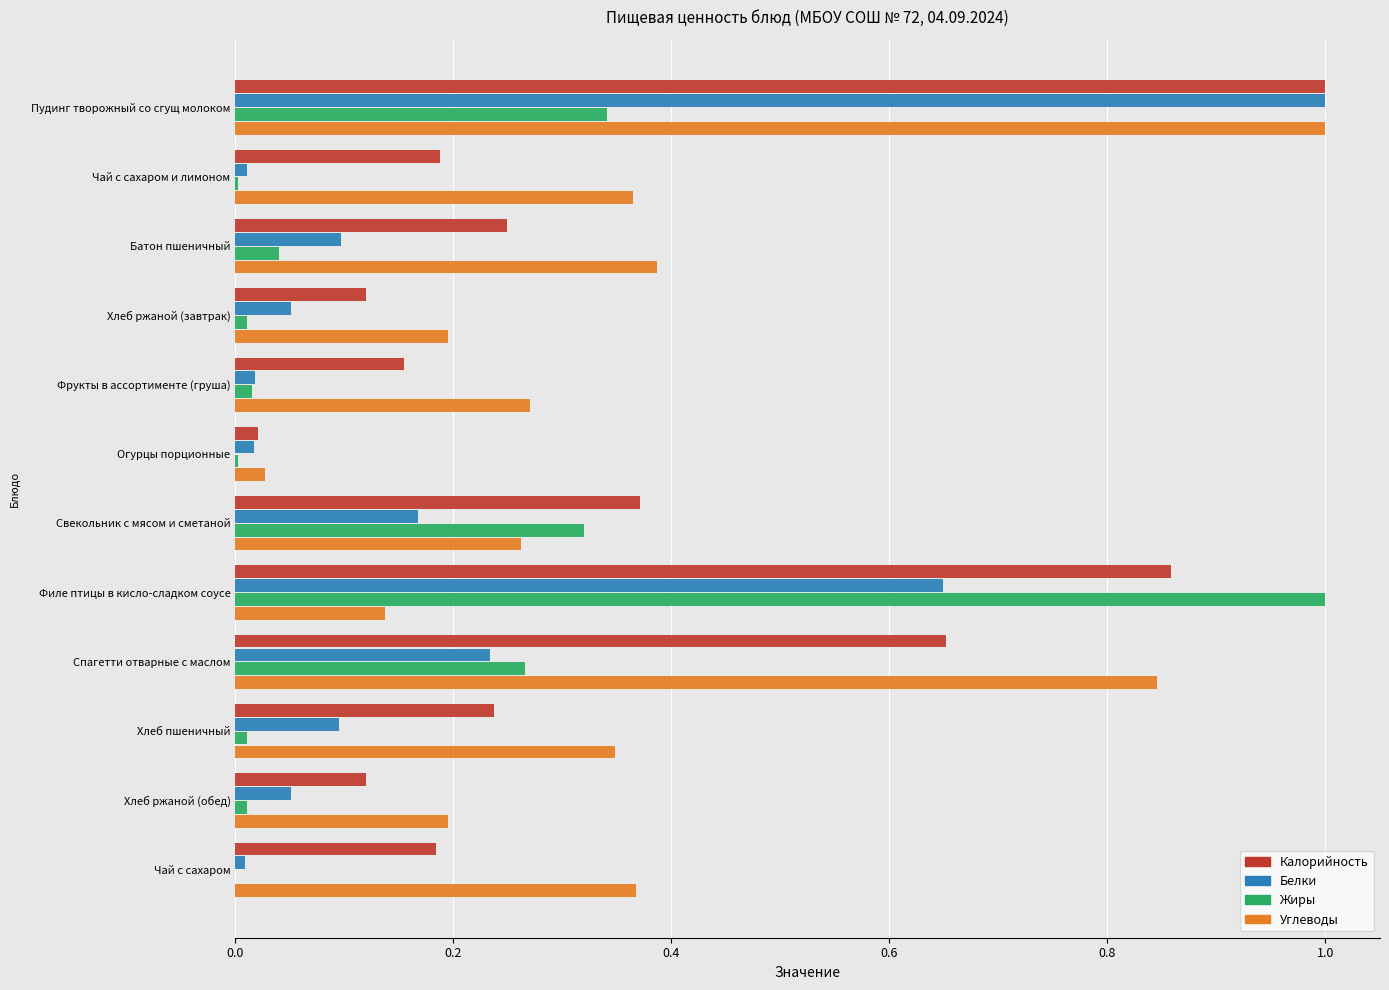

The value of Калорийность at Фрукты в ассортименте (груша) is 0.2. True or false?

True